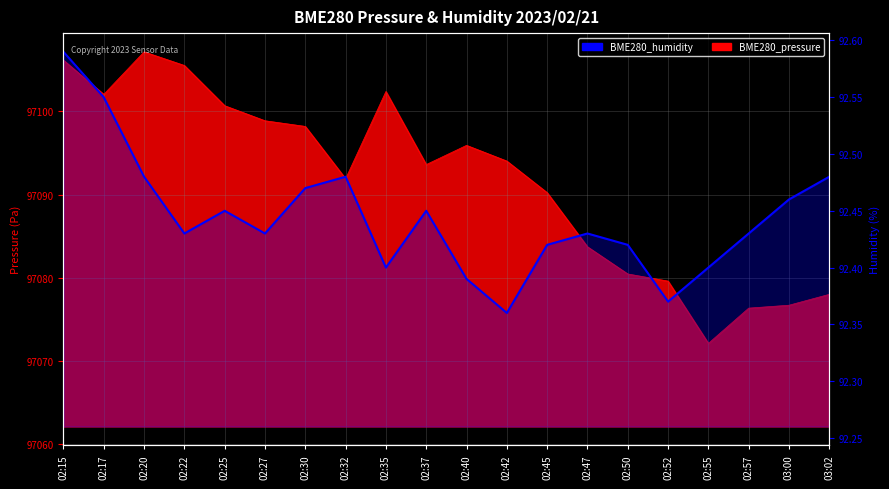

Where is the first local maximum?

02:25